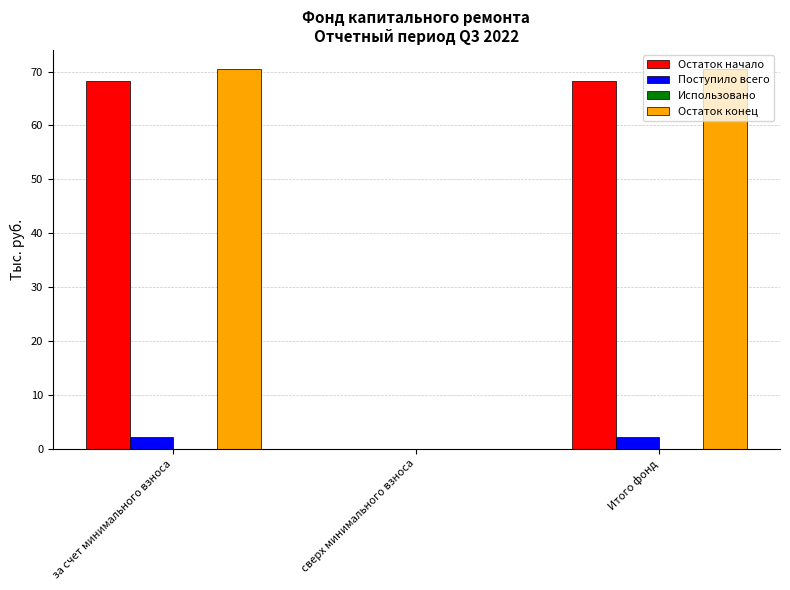

Between сверх минимального взноса and Итого фонд, which series saw the biggest shift?

Остаток конец